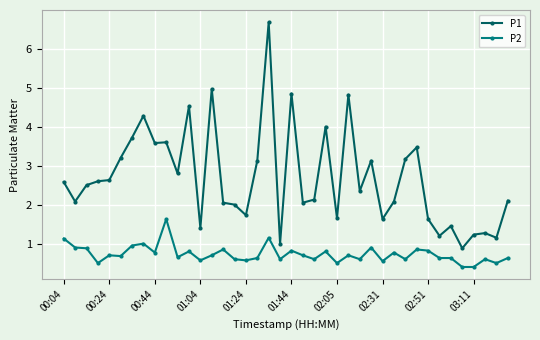

Rank the series by their average value, from highest to lowest.

P1, P2